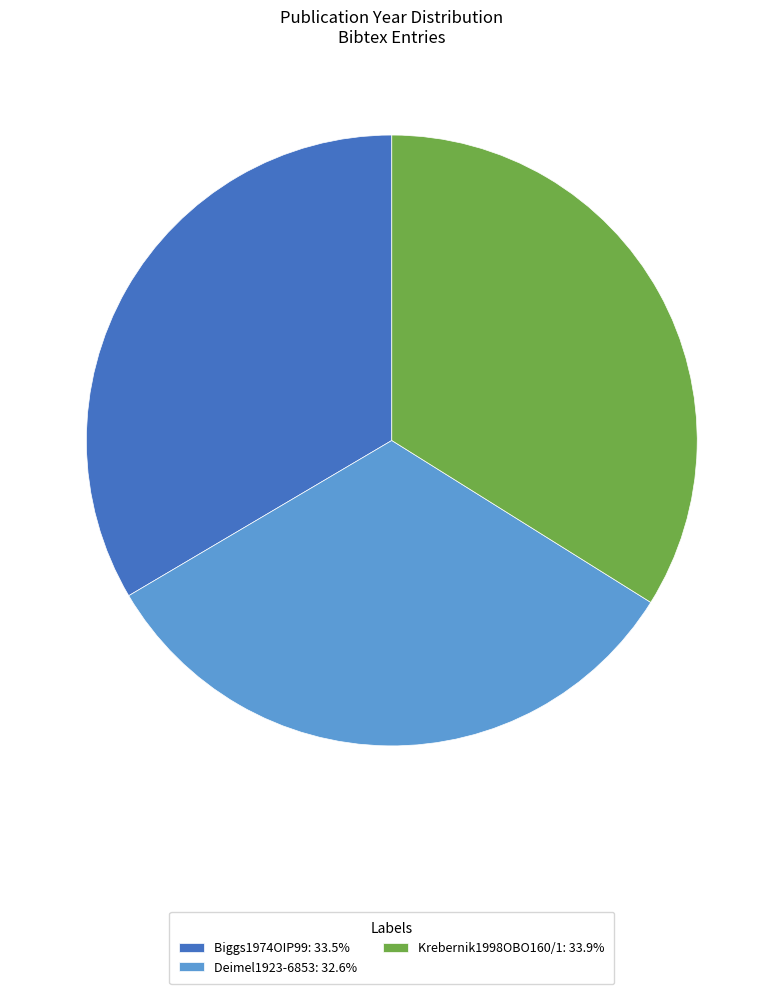

Do Biggs1974OIP99: 33.5% and Deimel1923-6853: 32.6% together represent more than half of the pie?

Yes